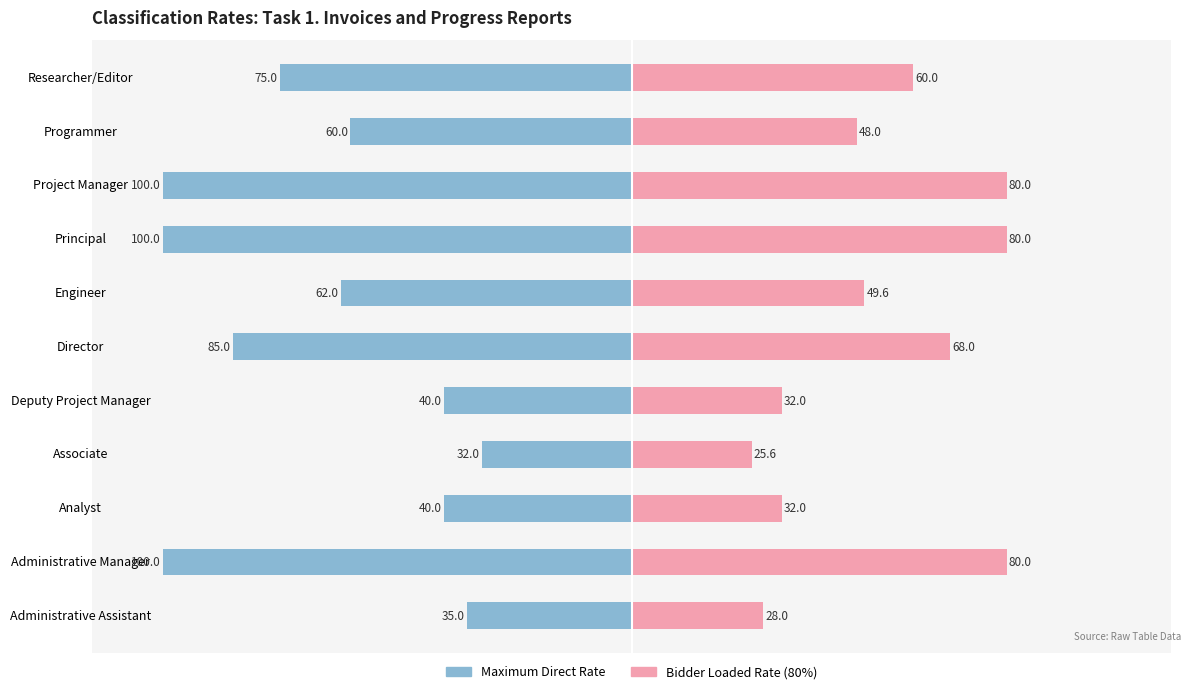

What is the value of the Bidder Loaded Rate (80%) bar at the 6th from the left?

68.0